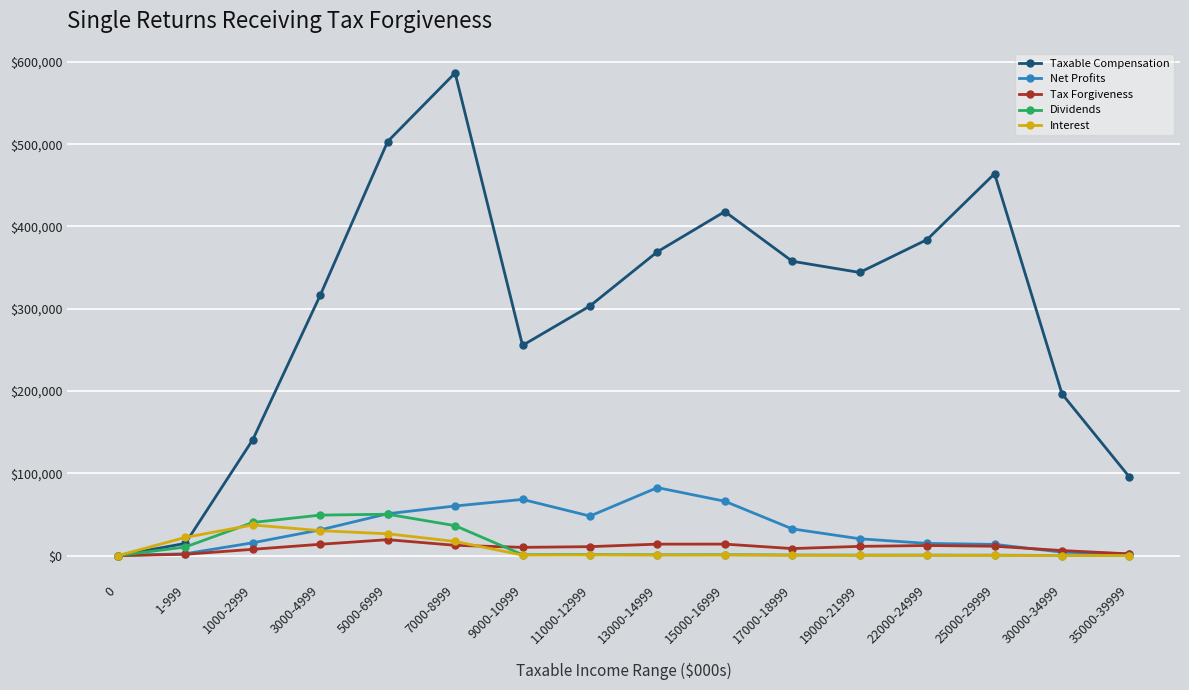

Which category has the highest value in the Interest series?

1000-2999